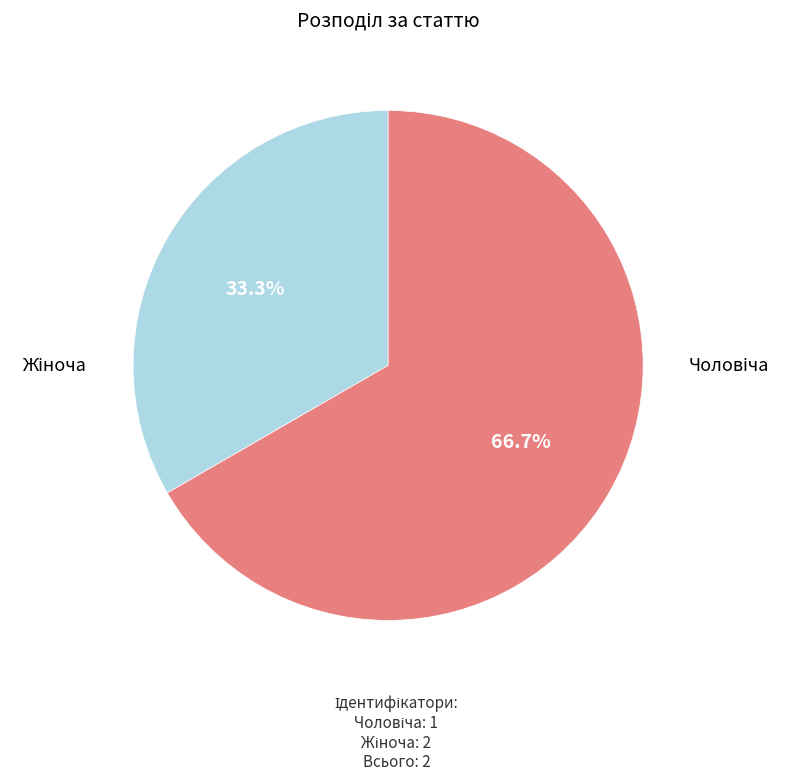

Is it true that Чоловіча is 47% of the pie?

False